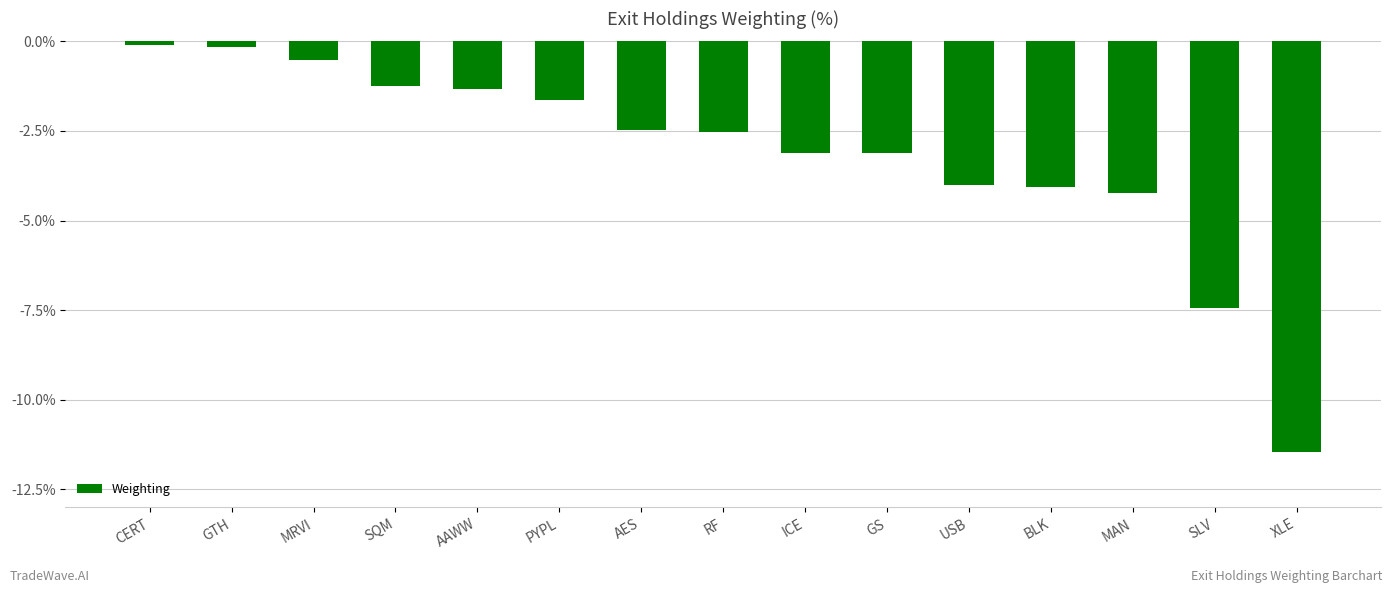

What is the label of the 12th bar from the left?

BLK